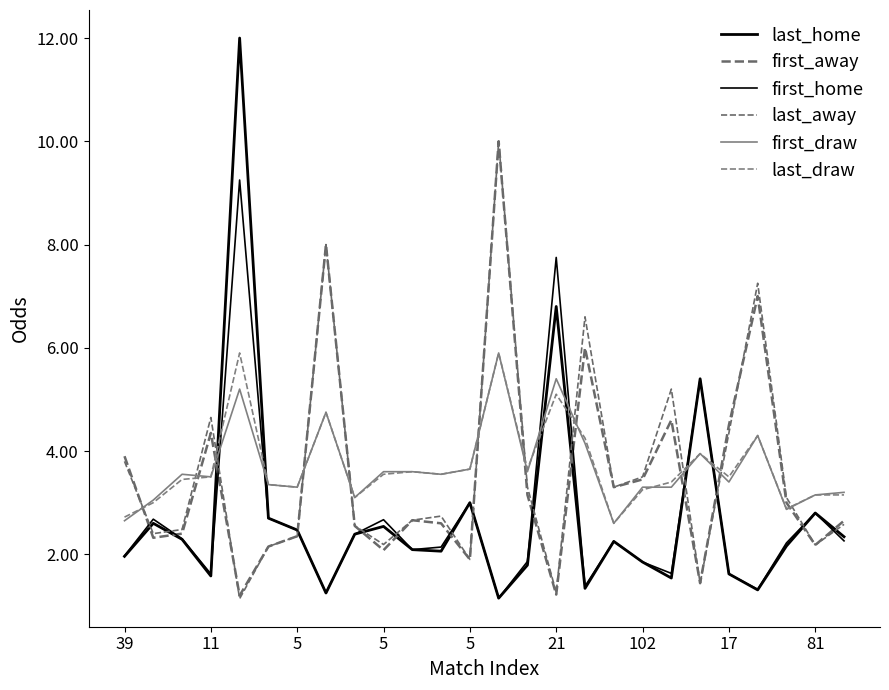

How many lines are shown in the chart?

6